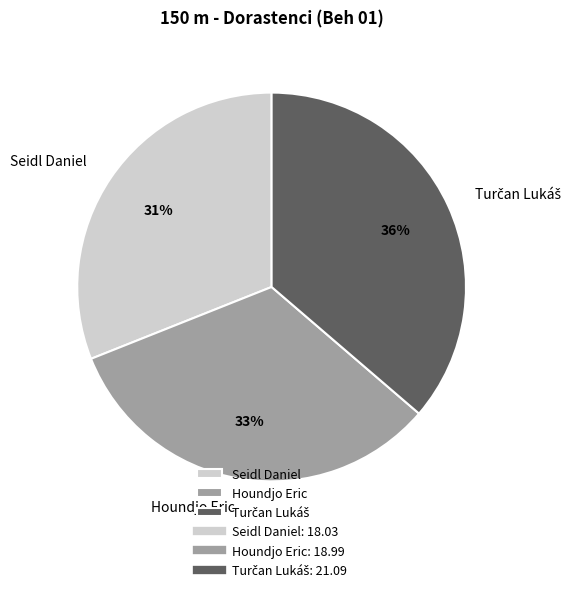

To the nearest percent, what portion does Houndjo Eric represent?

33%